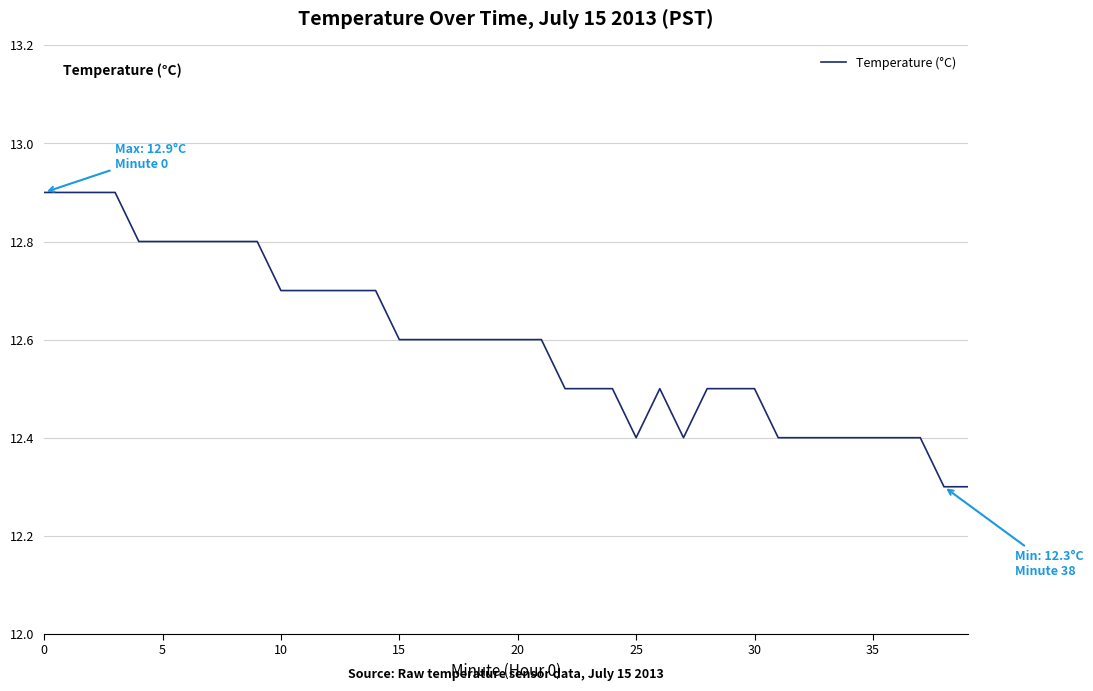

Reading left to right, extract all data points from this chart.

12.9	12.9	12.9	12.9	12.8	12.8	12.8	12.8	12.8	12.8	12.7	12.7	12.7	12.7	12.7	12.6	12.6	12.6	12.6	12.6	12.6	12.6	12.5	12.5	12.5	12.4	12.5	12.4	12.5	12.5	12.5	12.4	12.4	12.4	12.4	12.4	12.4	12.4	12.3	12.3